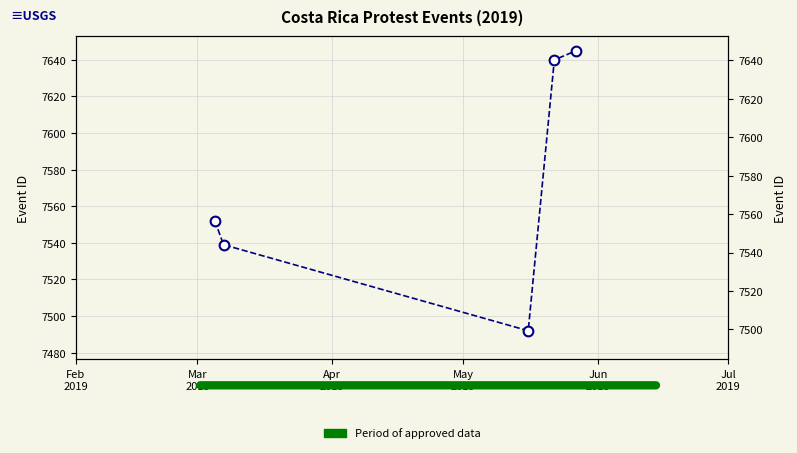

Which has a higher value, Apr
2019 or Feb
2019?

Feb
2019